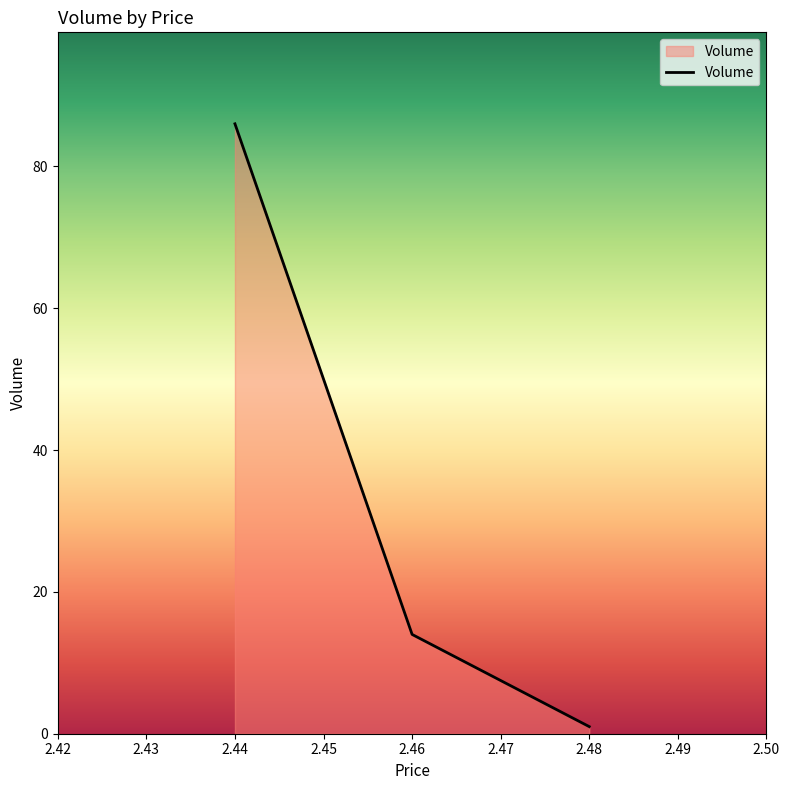

At which category does the chart reach its peak across all series?

2.44